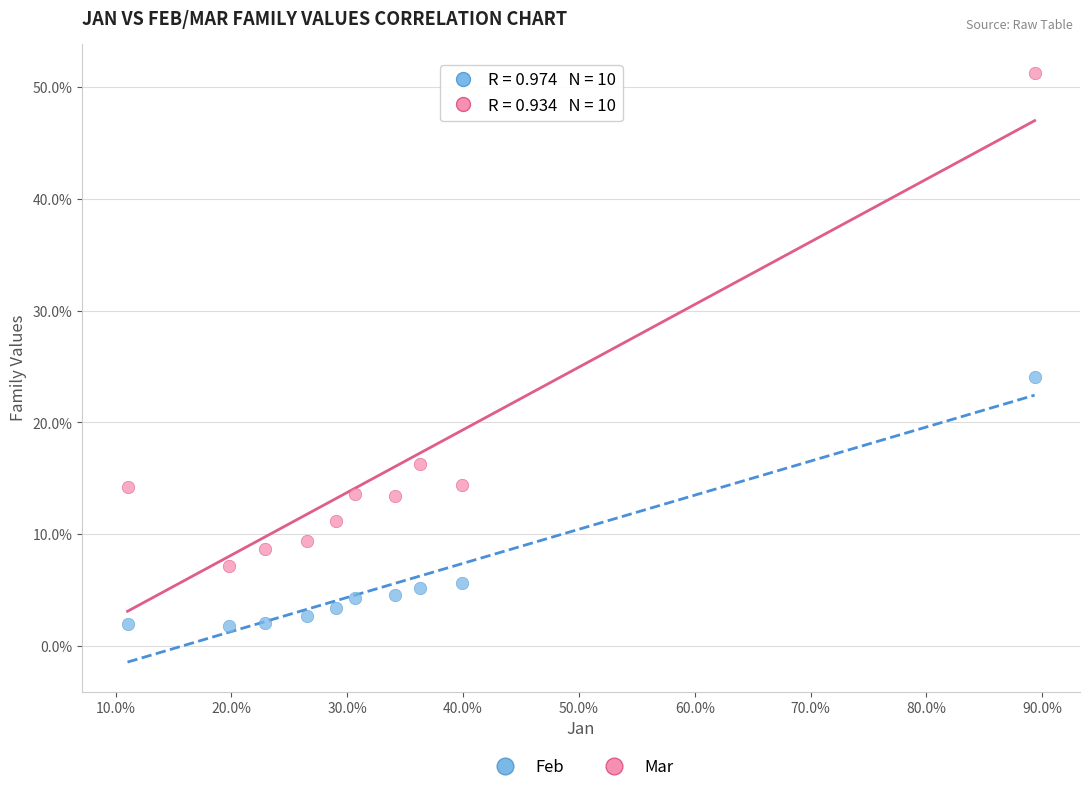

Which series reaches the maximum Y coordinate?

Mar